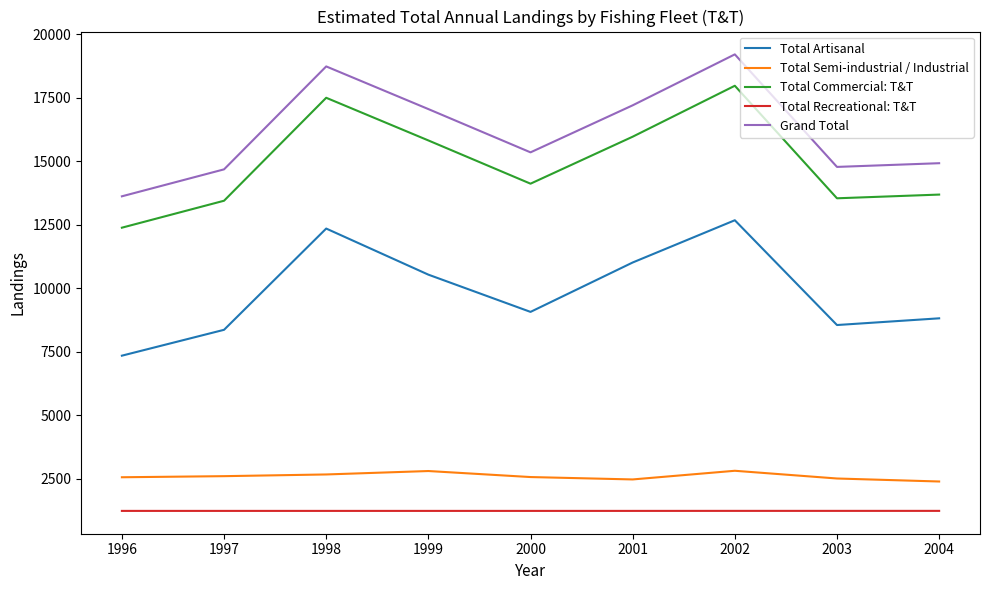

Which series changed the most between 2000 and 2001?

Total Artisanal